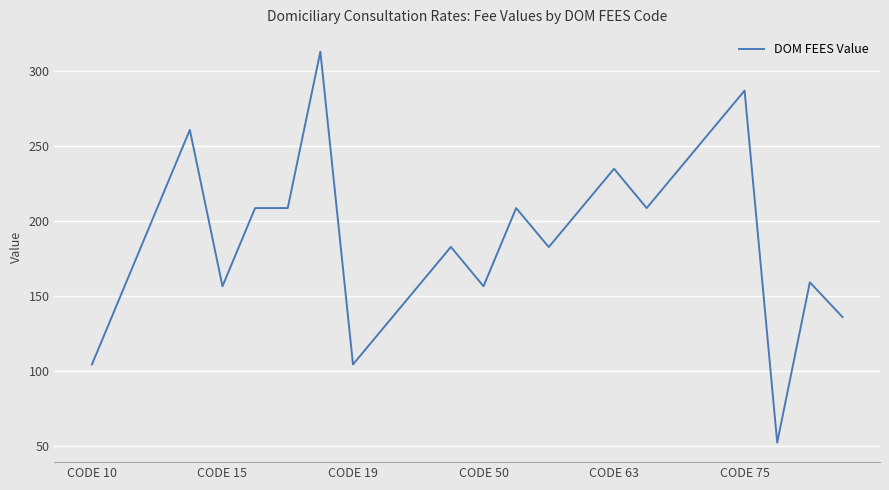

What is the maximum value shown in the chart?

312.9